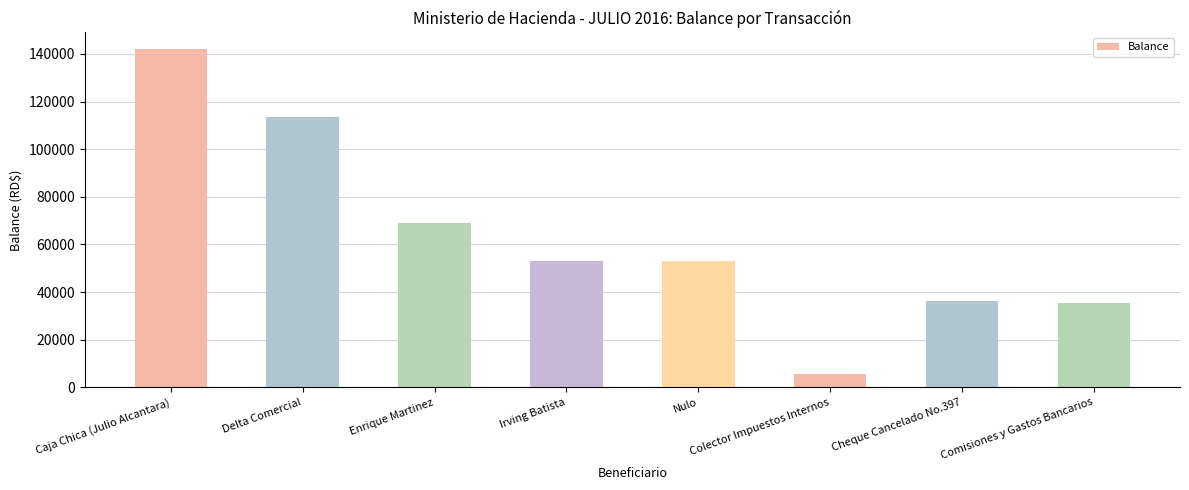

Which label corresponds to the smallest value in the chart?

Colector Impuestos Internos